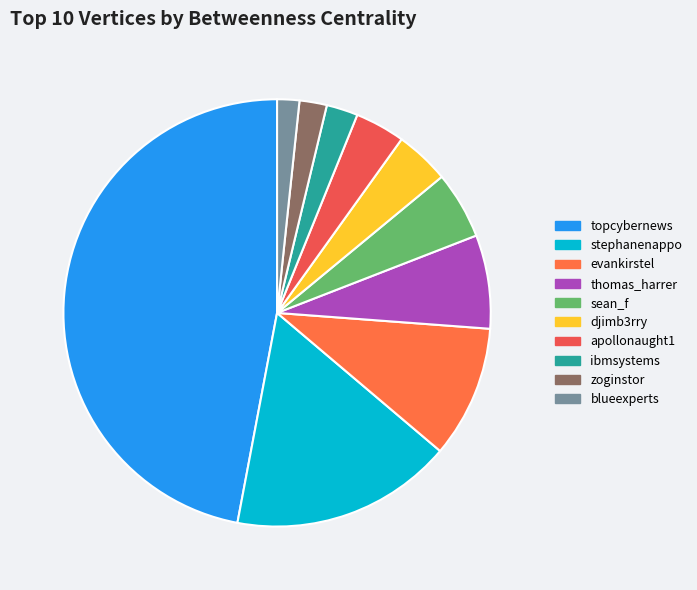

How many slices are in this pie chart?

10